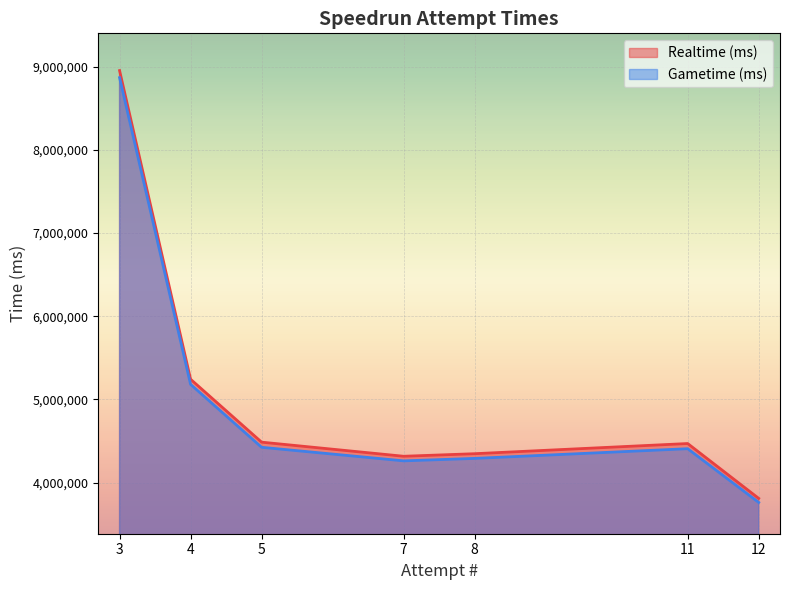

Rank the series by their maximum value, from highest to lowest.

Realtime (ms), Gametime (ms)